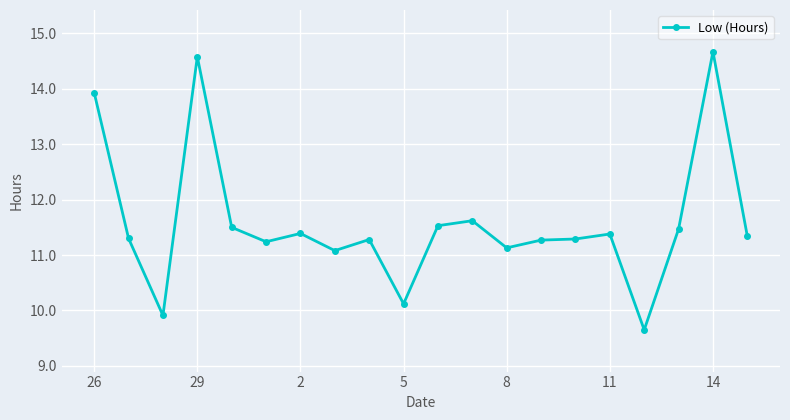

True or false: the data has more than 1 interior local peaks.

True